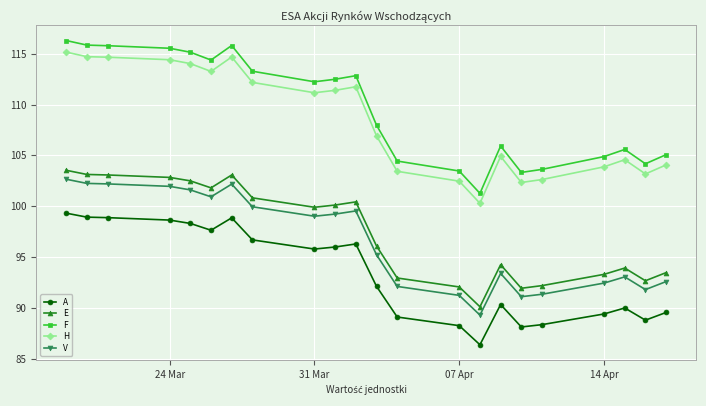

What is the difference between the maximum and minimum values in the V series?

13.4